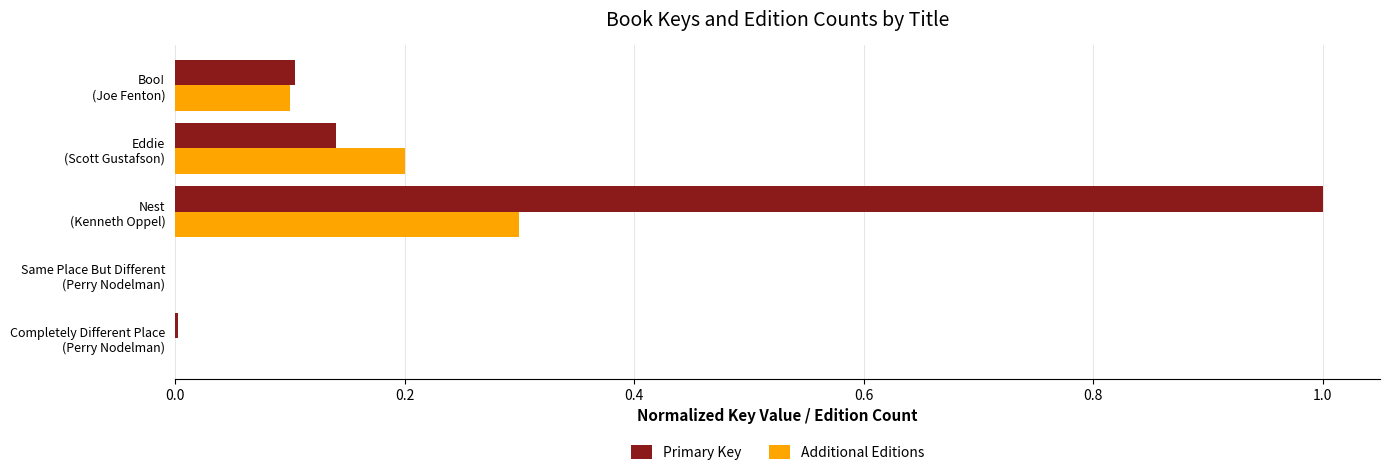

What is the greatest value displayed?

1.0